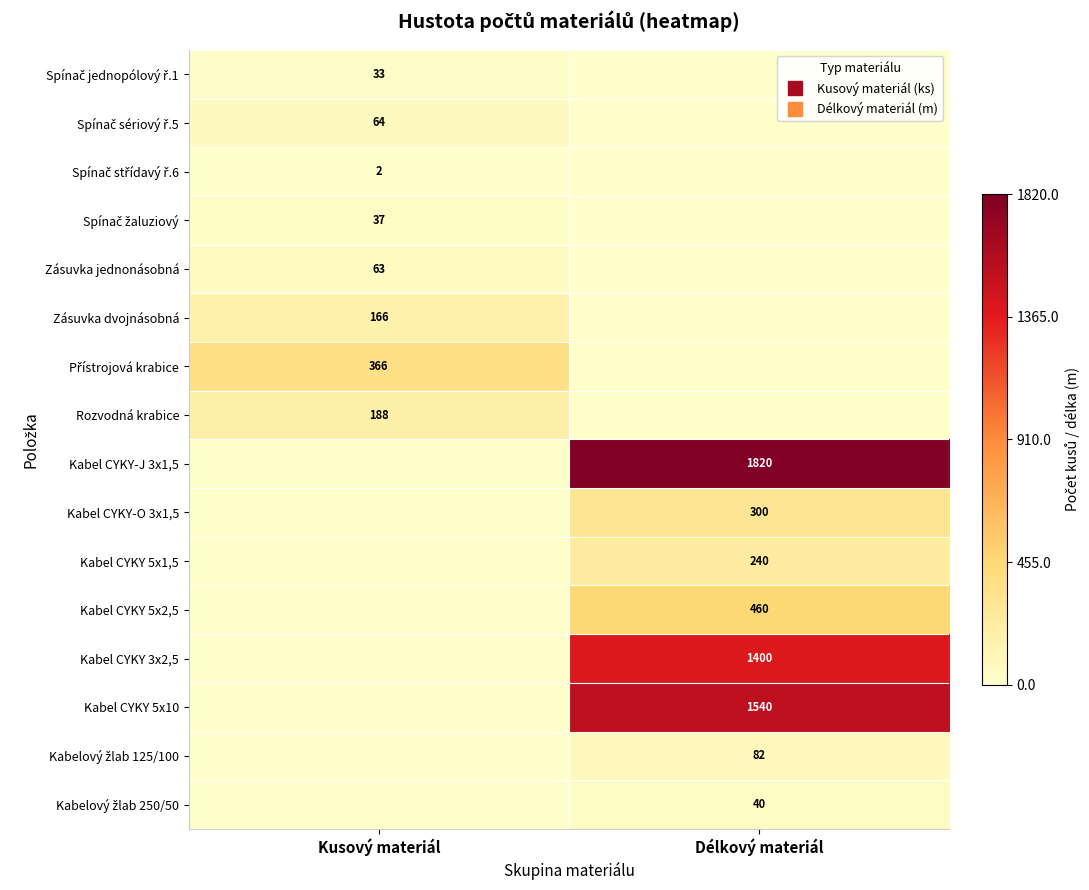

How many data points does each series have?

2